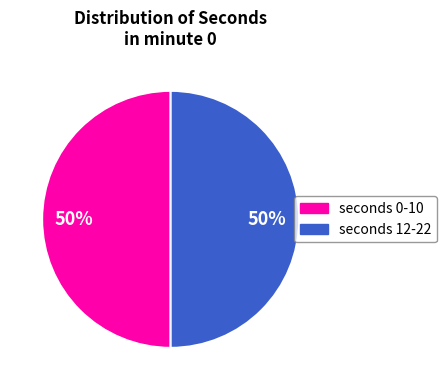

To the nearest percent, what is the average slice percentage?

50%